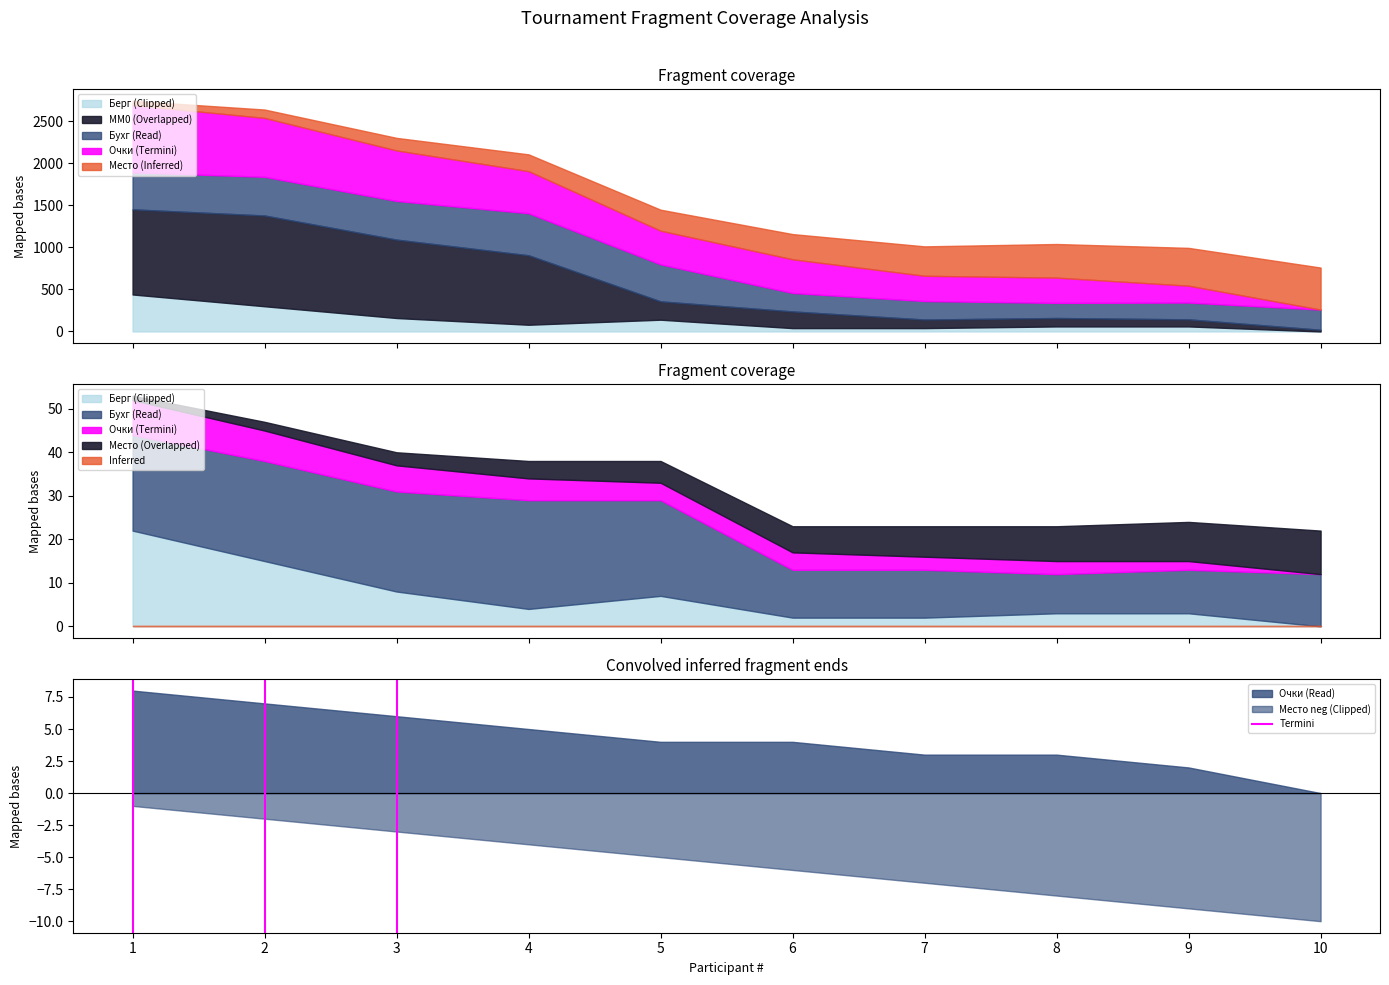

The Место neg (Clipped) series shows -1 at 1. True or false?

True